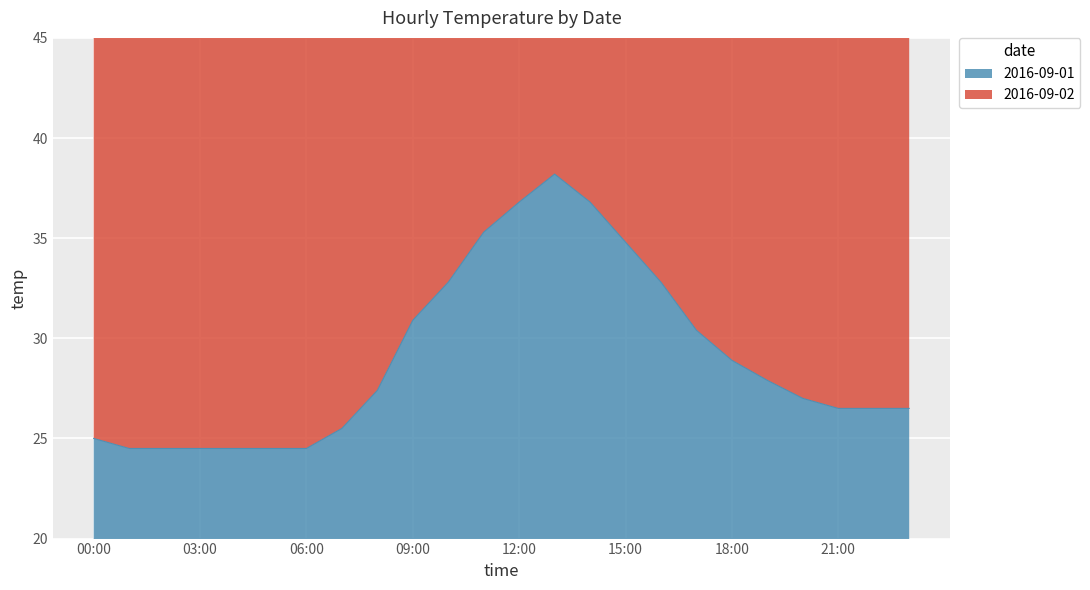

True or false: 2016-09-02 and 2016-09-01 cross at least once.

False